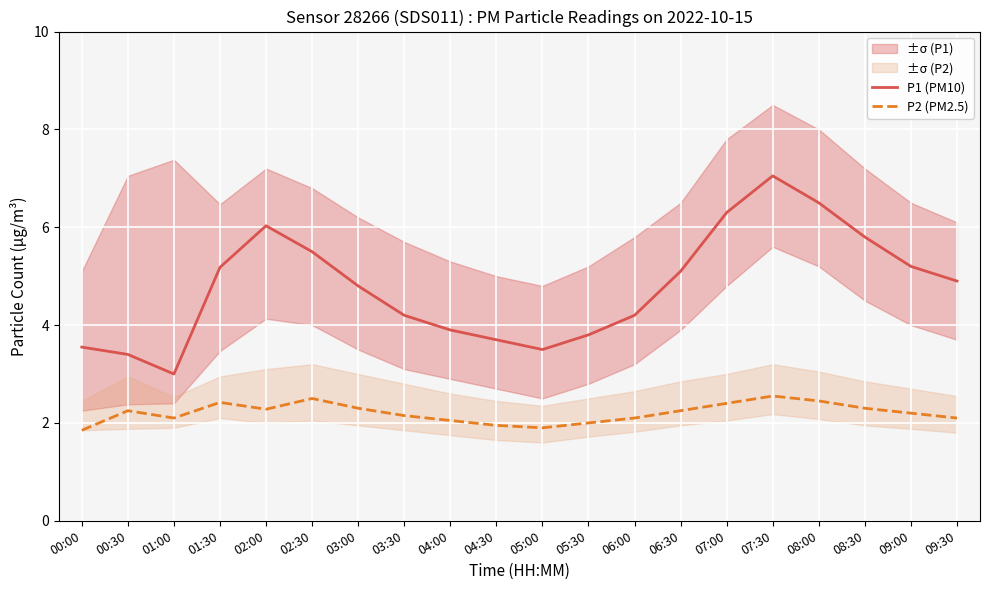

What value does the P2 (PM2.5) series have at 04:00?

2.0